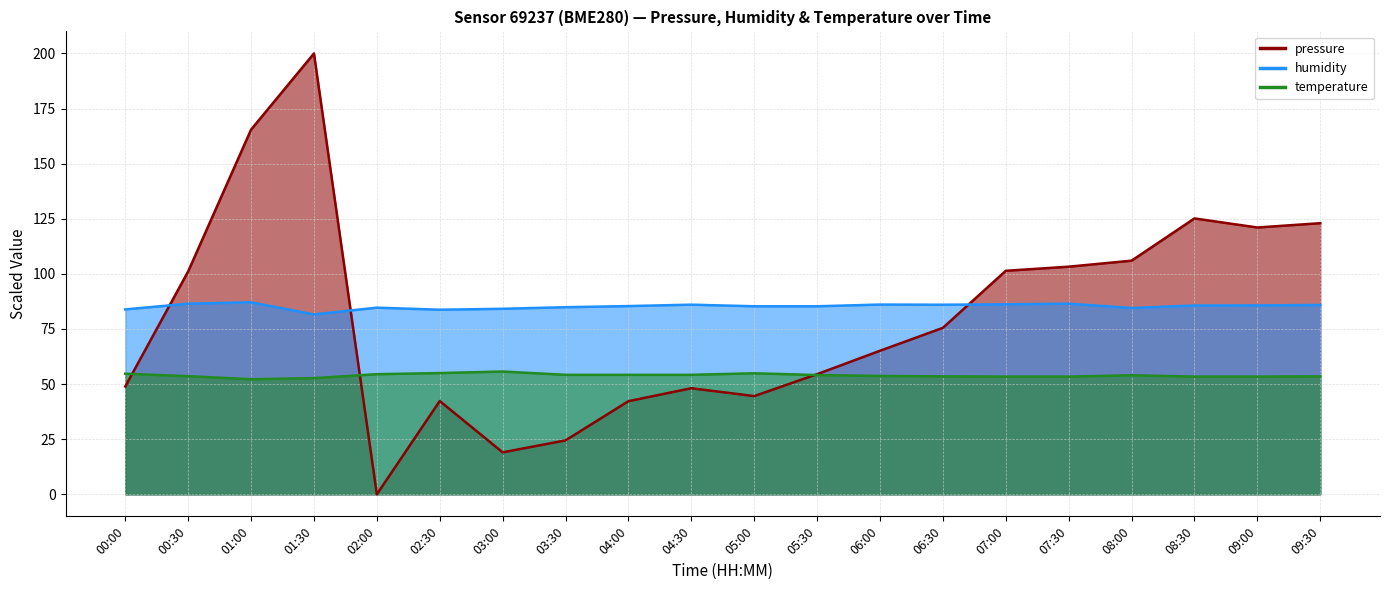

Which series has the widest spread of values?

pressure